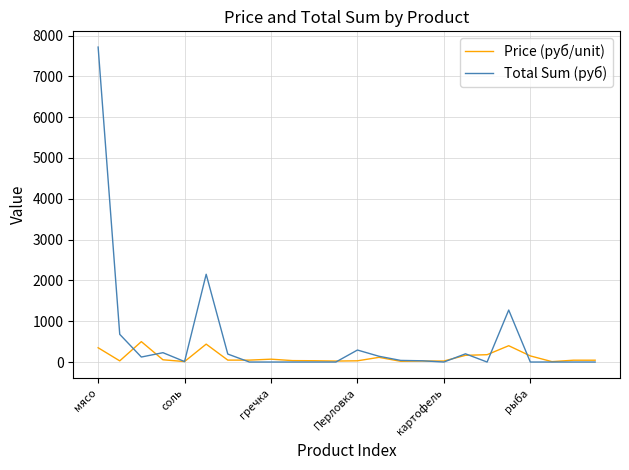

Is this an area chart (filled region under the line)?

No